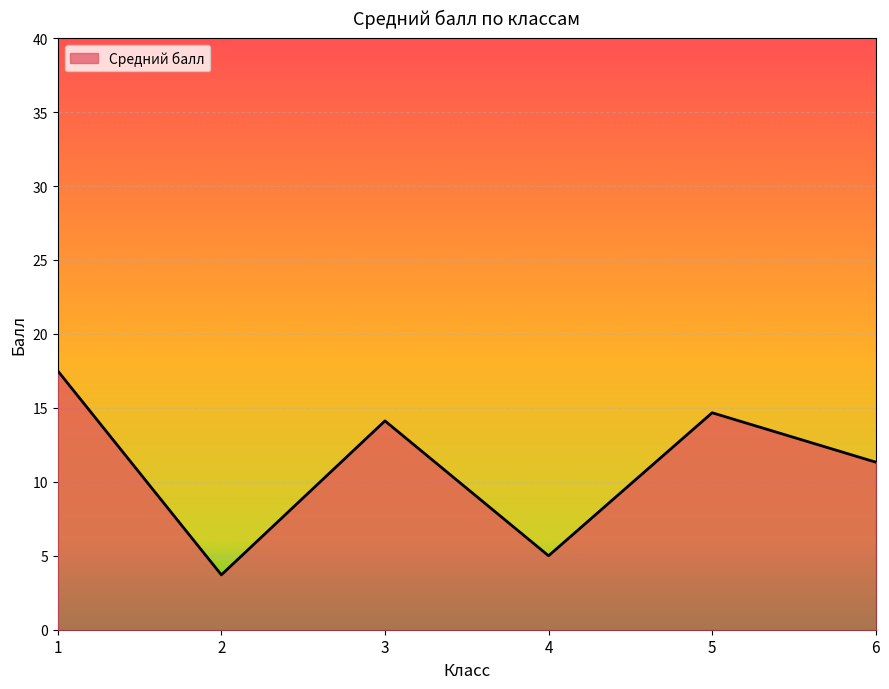

Which category has the highest value across all series?

1